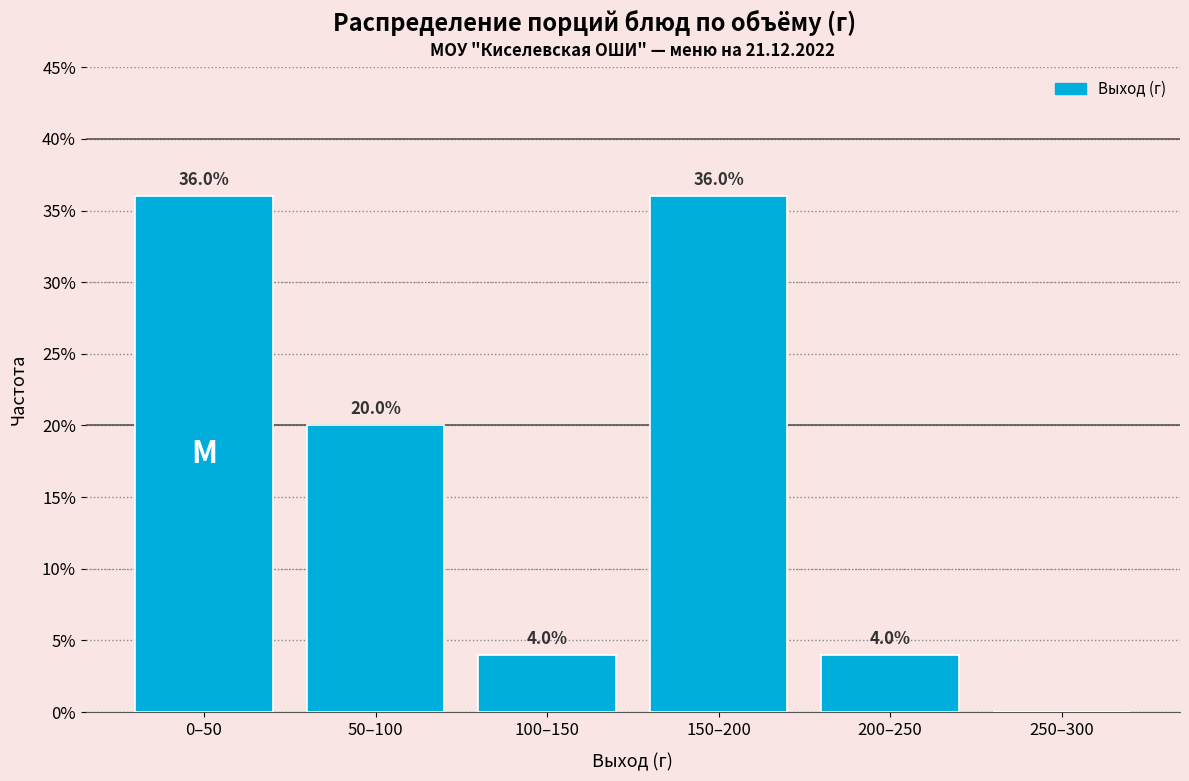

Reading left to right, extract all data points from this chart.

0–50=36	50–100=20	100–150=4	150–200=36	200–250=4	250–300=0